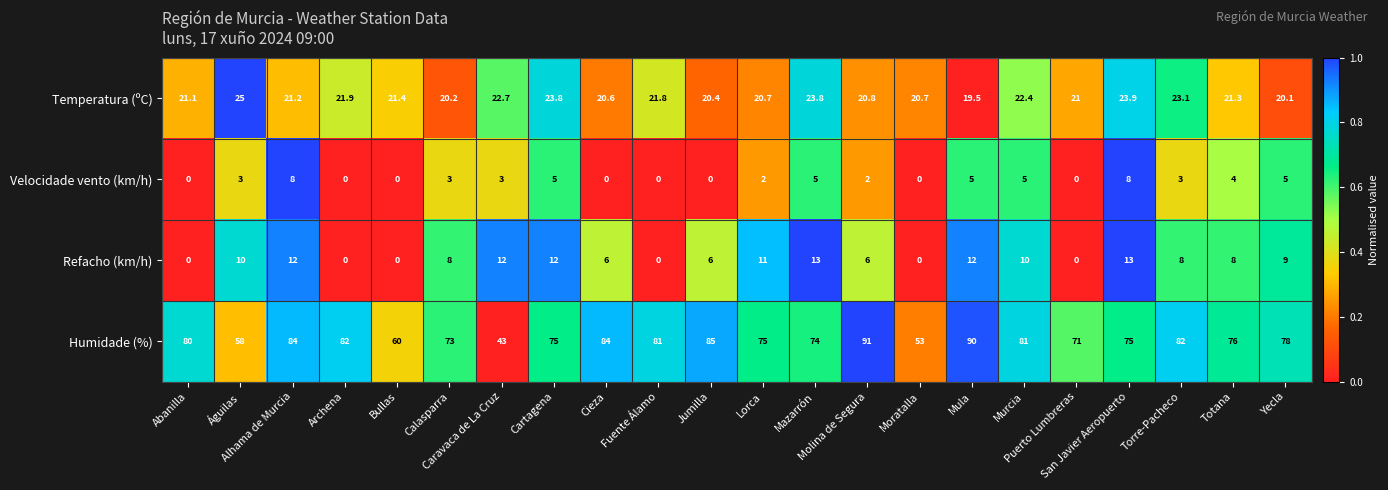

Count the number of categories in the chart.

22